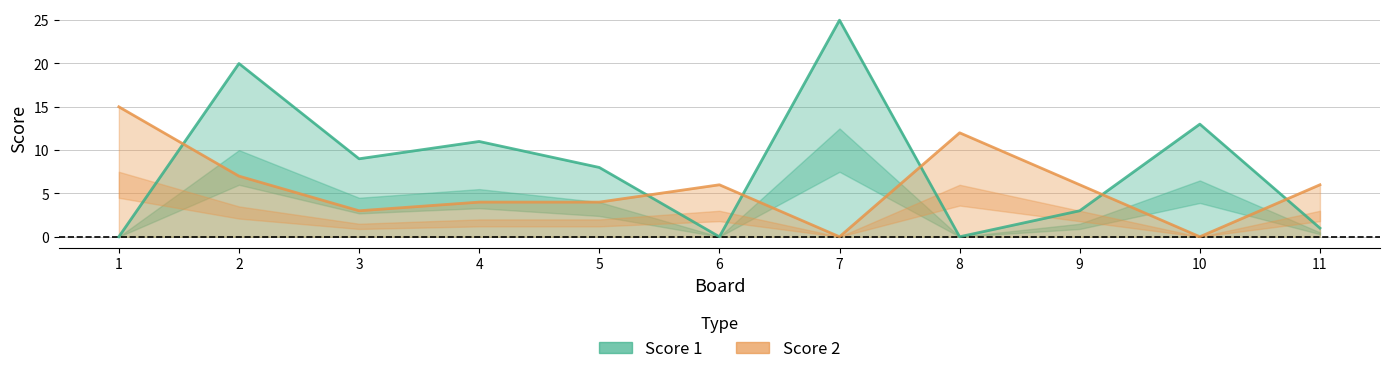

Which series has the largest total across all categories?

Score 1